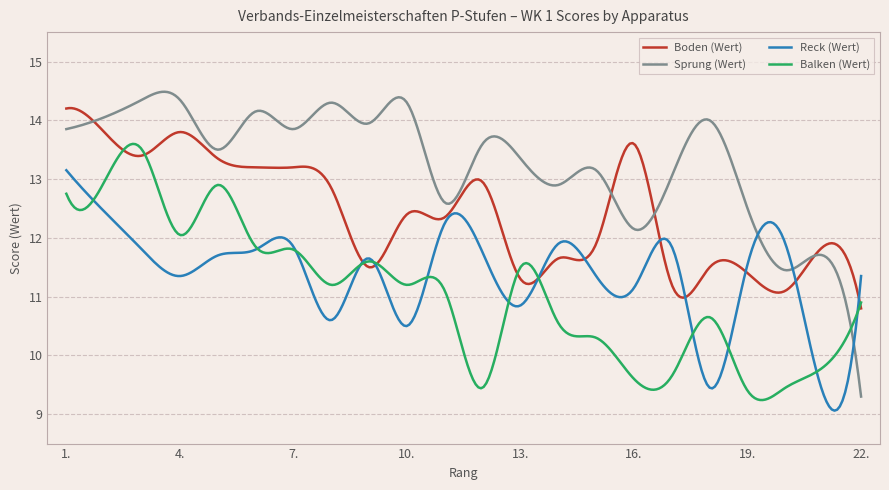

Which series has the largest total across all categories?

Sprung (Wert)